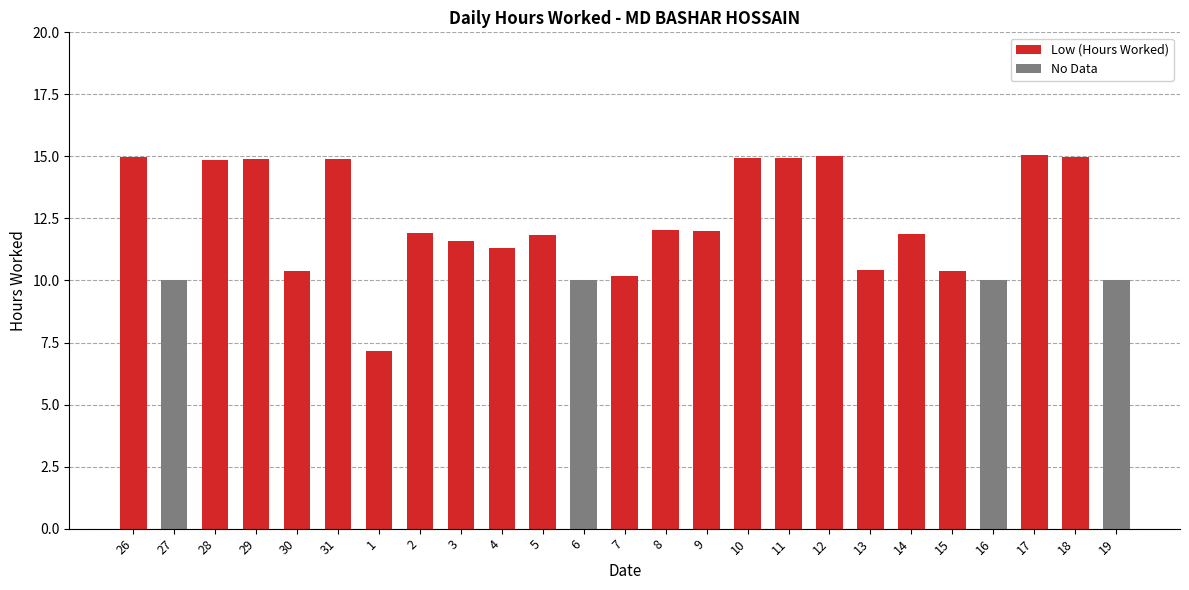

What is the maximum value for Low (Hours Worked)?

15.1